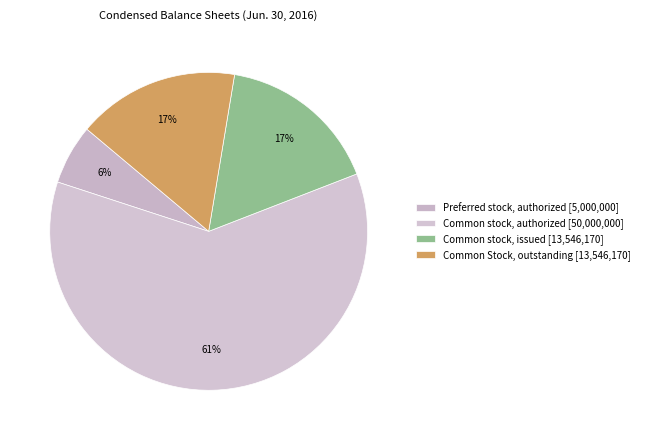

To the nearest percent, what is the average slice percentage?

25%